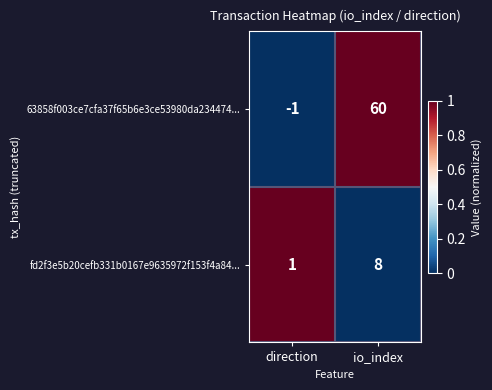

What is the average value of the 63858f003ce7cfa37f65b6e3ce53980da234474... series?

30